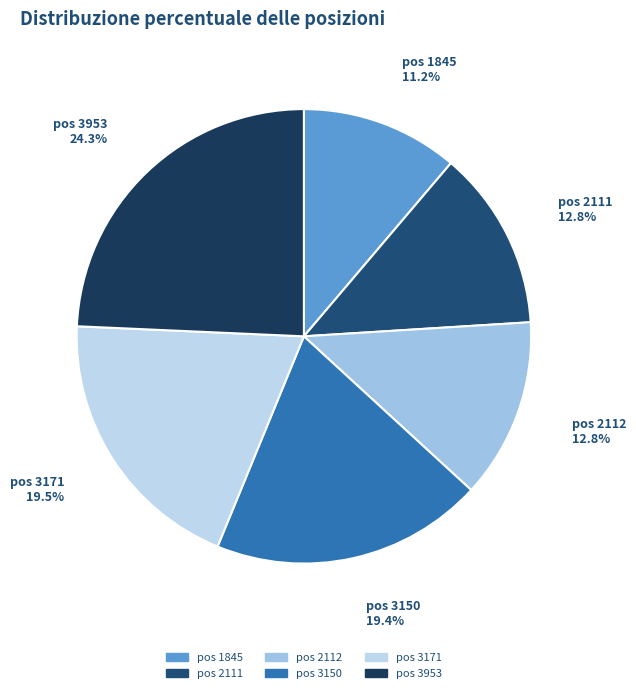

Does pos 3171 account for over 50% of the chart?

No